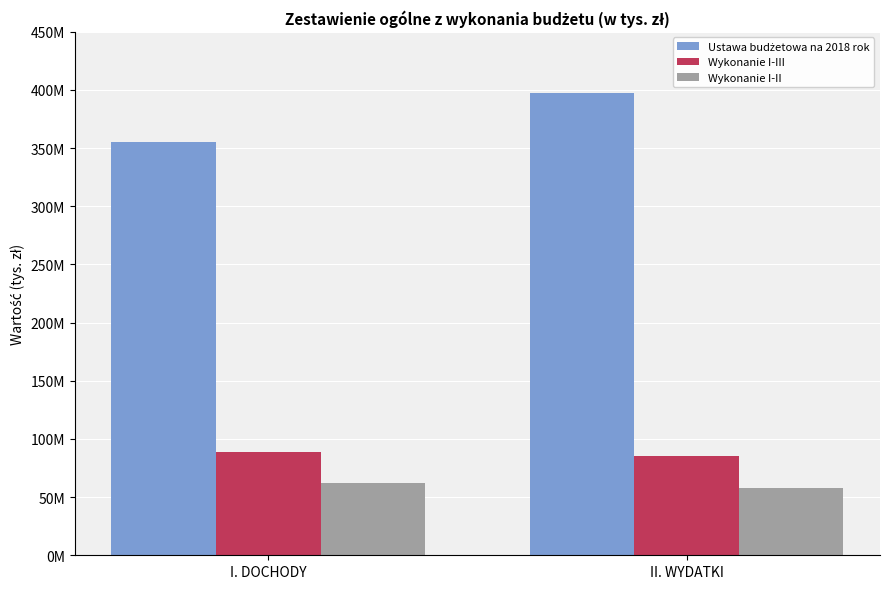

What is the total value across all series at II. WYDATKI?

540098480.5